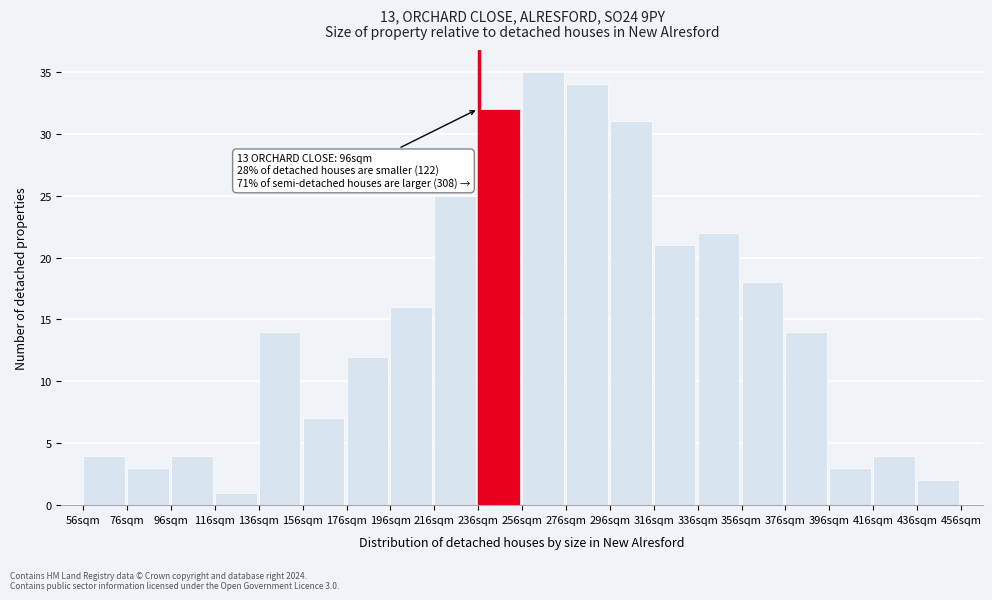

Reading left to right, list all the values displayed in this chart.

56sqm=4	76sqm=3	96sqm=4	116sqm=1	136sqm=14	156sqm=7	176sqm=12	196sqm=16	216sqm=25	236sqm=32	256sqm=35	276sqm=34	296sqm=31	316sqm=21	336sqm=22	356sqm=18	376sqm=14	396sqm=3	416sqm=4	436sqm=2